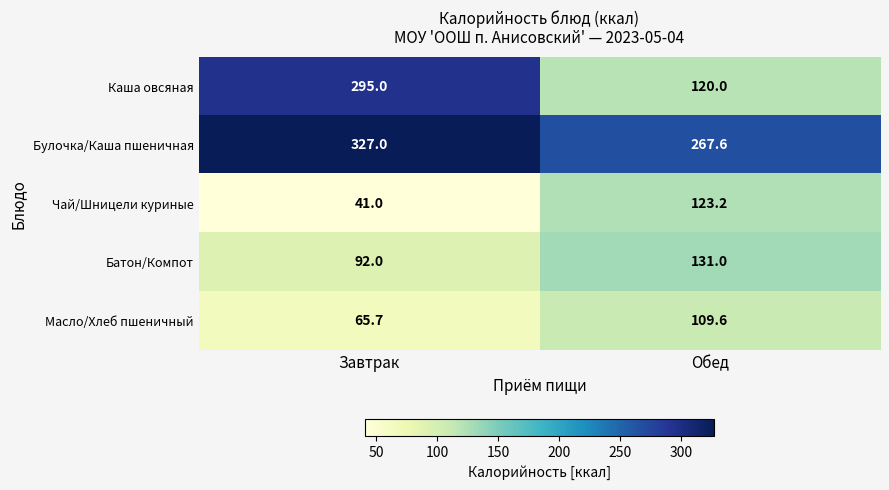

True or false: Каша овсяная has a value of 120.0 at Обед.

True